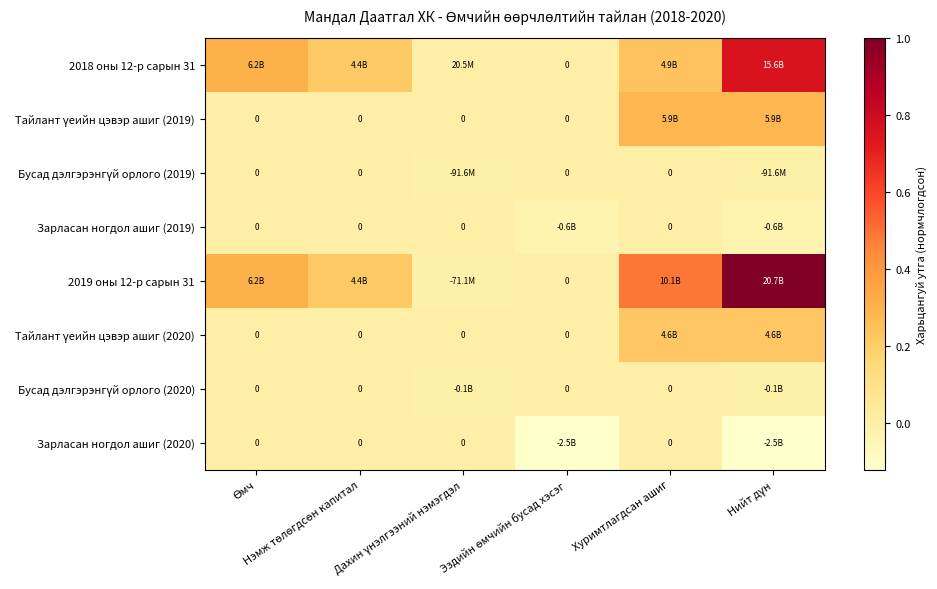

Where is Зарласан ногдол ашиг (2019) nearest to the value 0?

Өмч